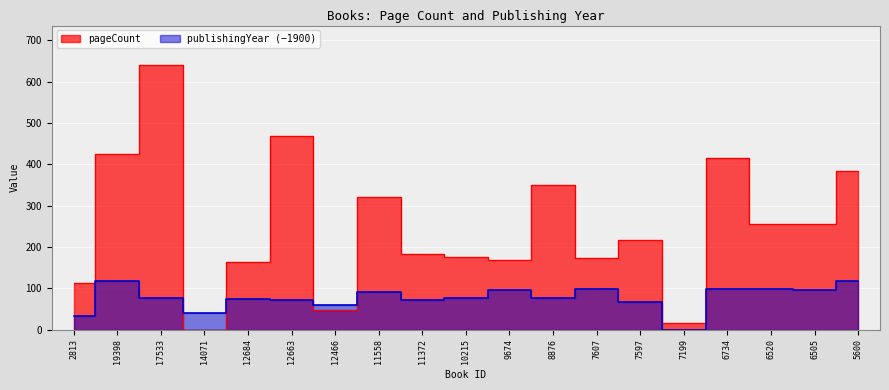

Rank the categories by value from lowest to highest.

14071, 7199, 12466, 2813, 12684, 9674, 7607, 10215, 11372, 7597, 6520, 6505, 11558, 8876, 5600, 6734, 19398, 12663, 17533